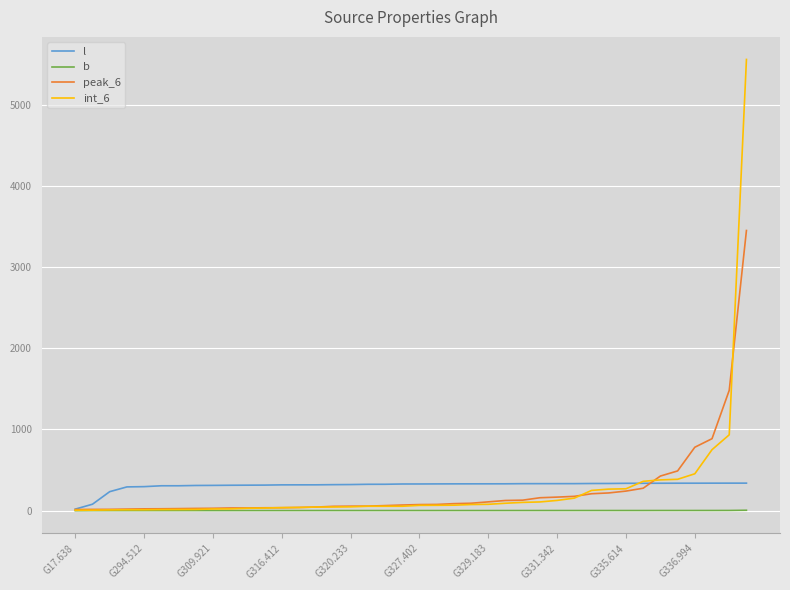

What are all the series names shown in the legend?

l, b, peak_6, int_6